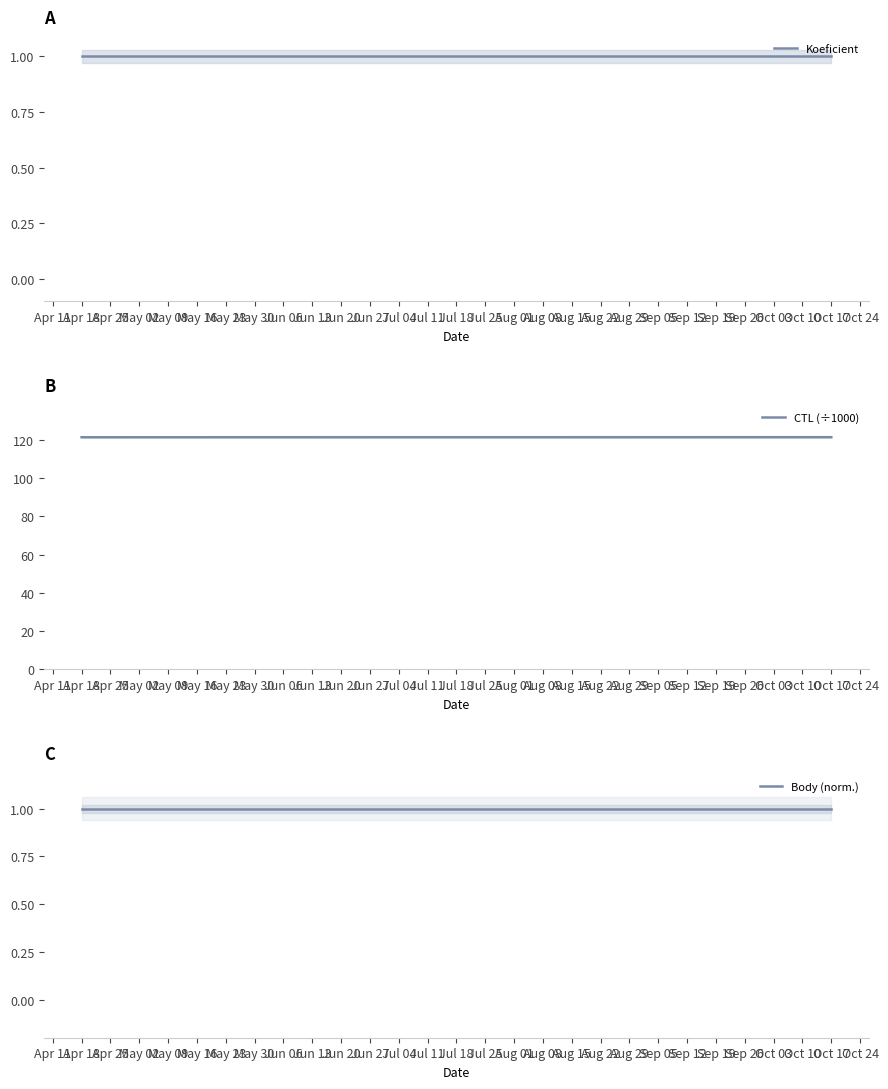

What is the lowest value of the Body (norm.) series?

1.0